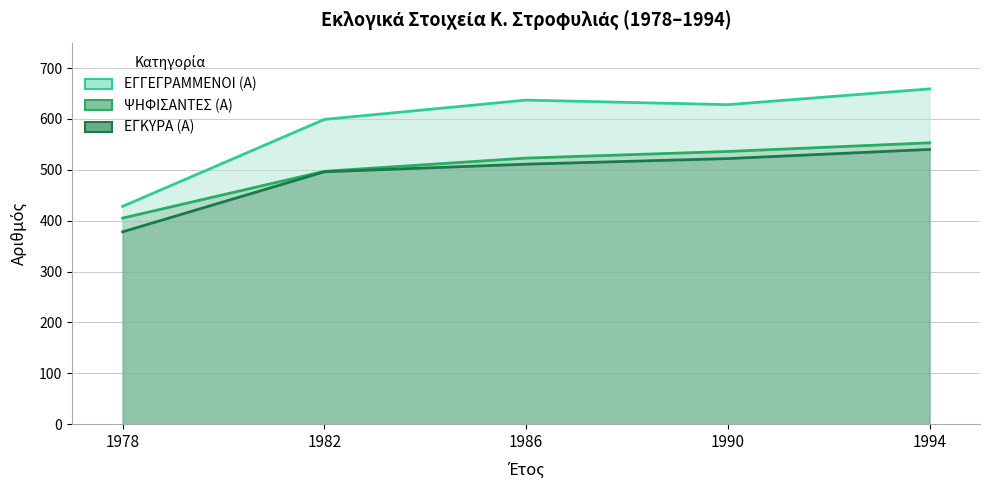

Is the value of ΕΓΚΥΡΑ (Α) at 1986 greater than the value of ΨΗΦΙΣΑΝΤΕΣ (Α) at 1982?

Yes